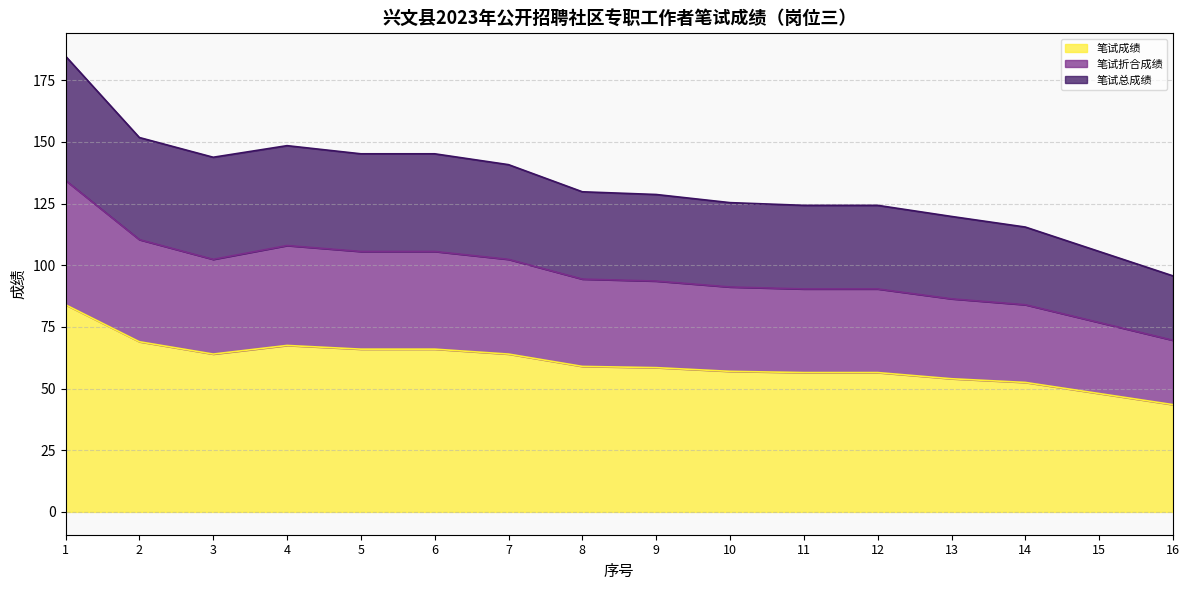

Where does the 笔试折合成绩 series first go above 94?

1